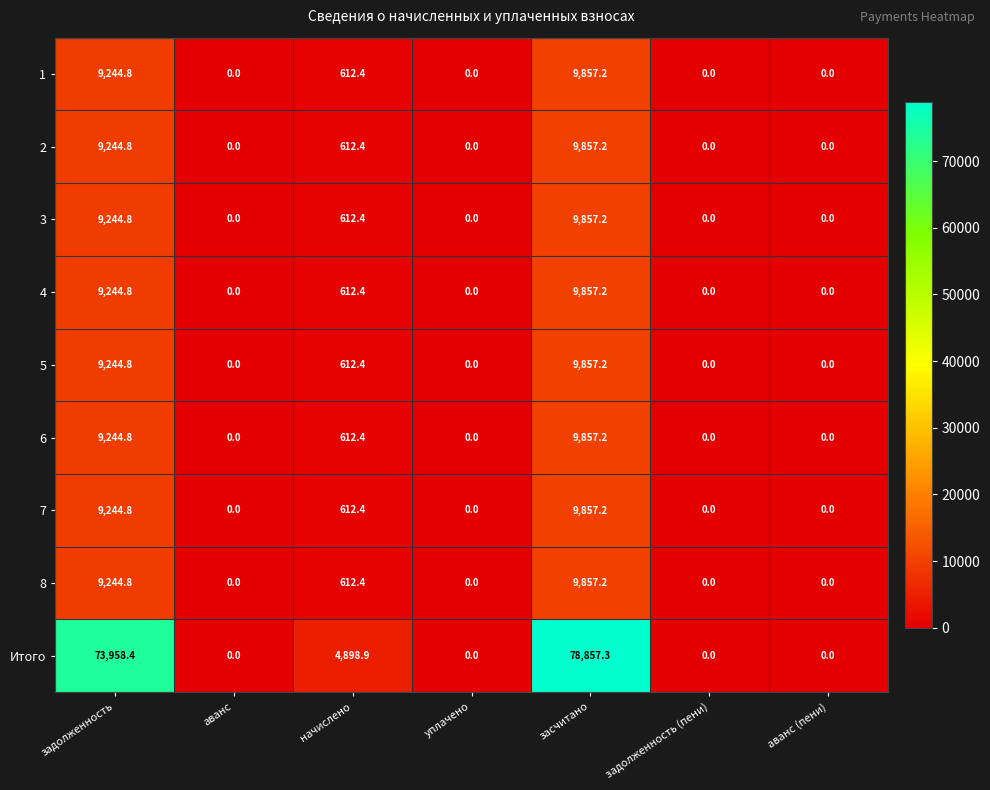

Which series changed the most between засчитано and аванс (пени)?

Итого